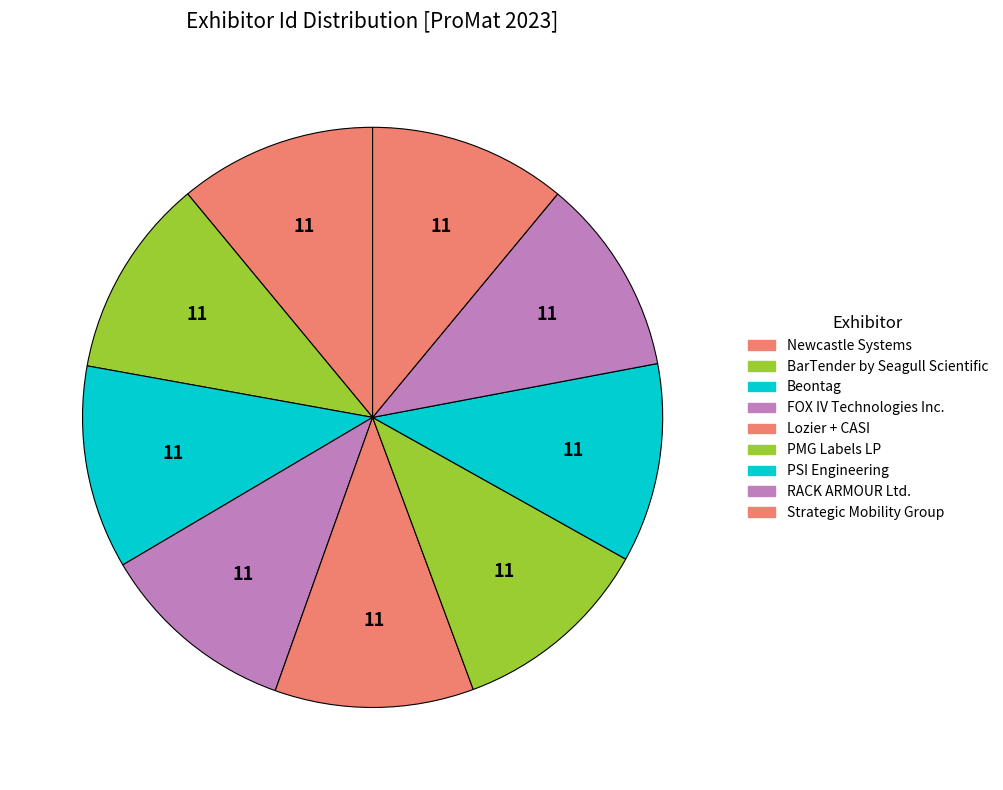

To the nearest percent, what is the average slice percentage?

11%